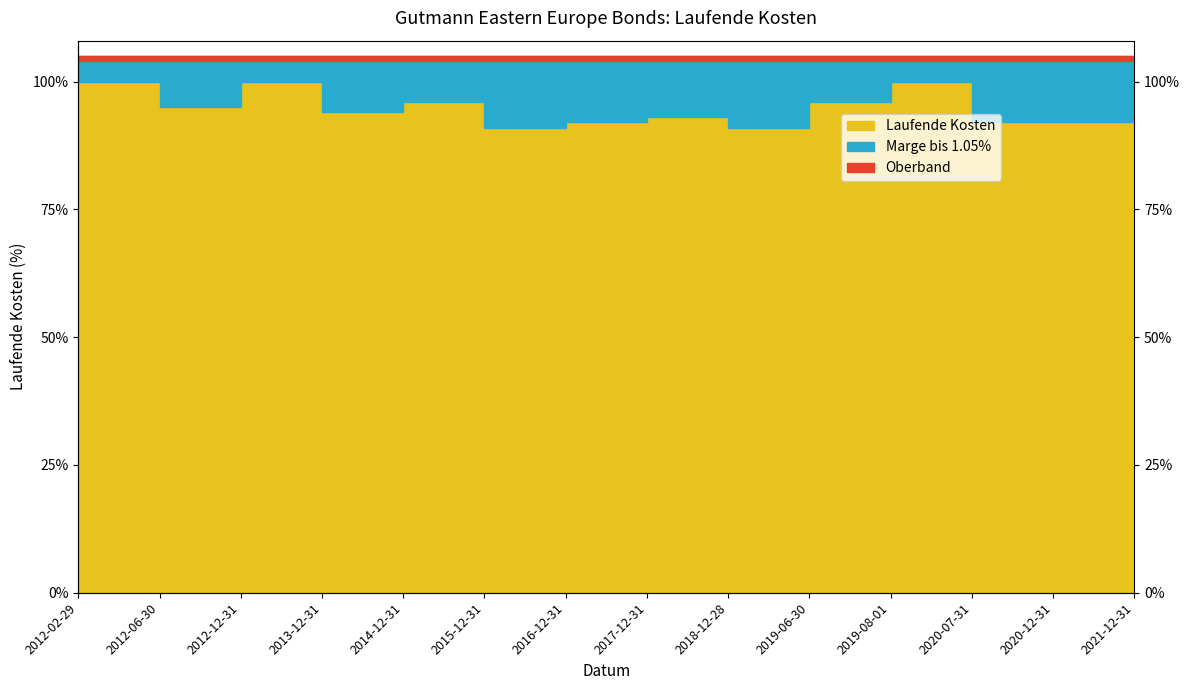

Which has a higher value, 2014-12-31 or 2019-06-30?

2014-12-31